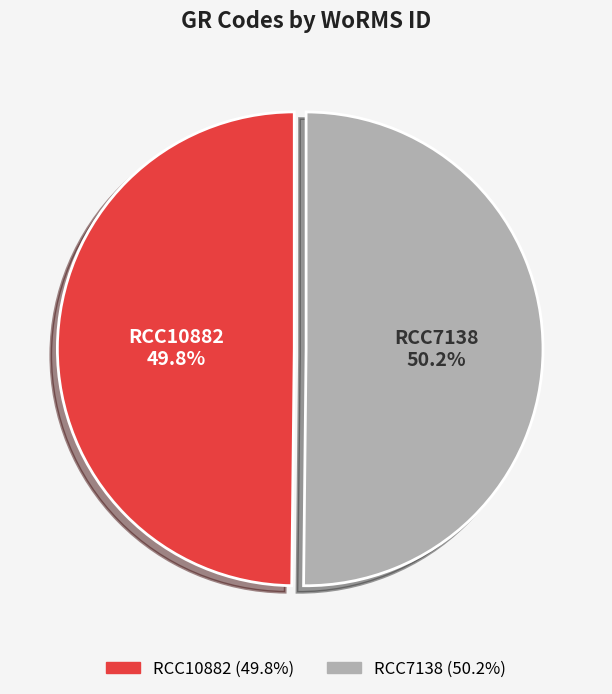

To the nearest percent, what portion does RCC7138 represent?

50%